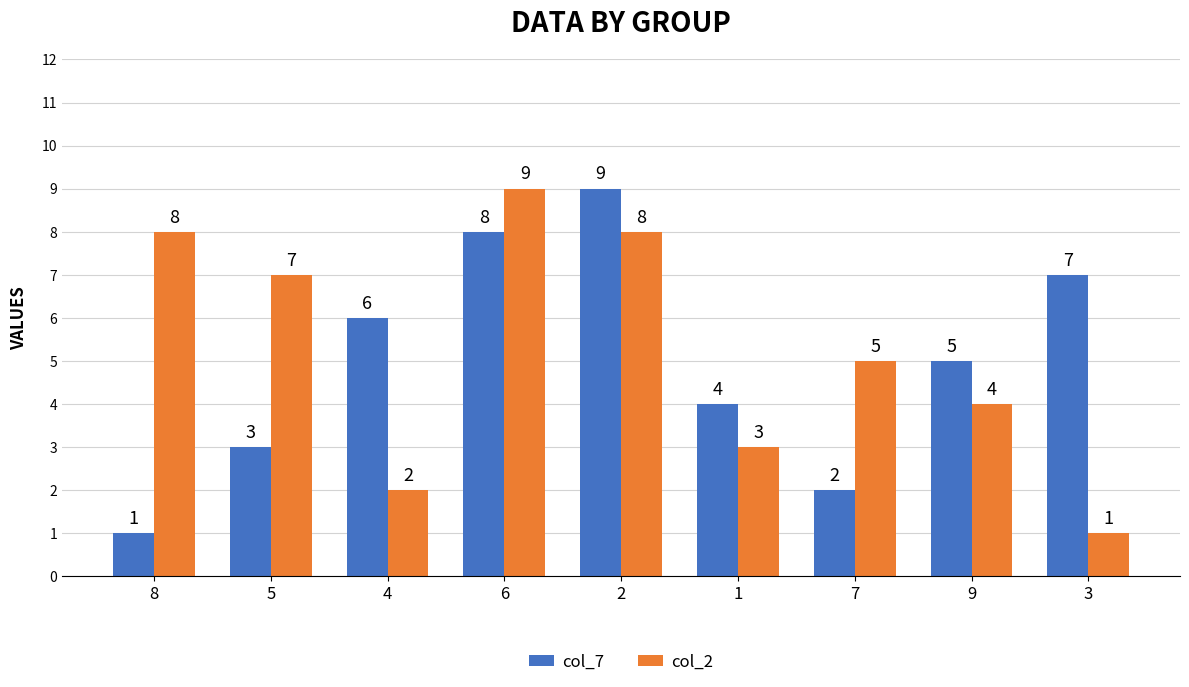

What is the difference between the highest and lowest values at 1?

1